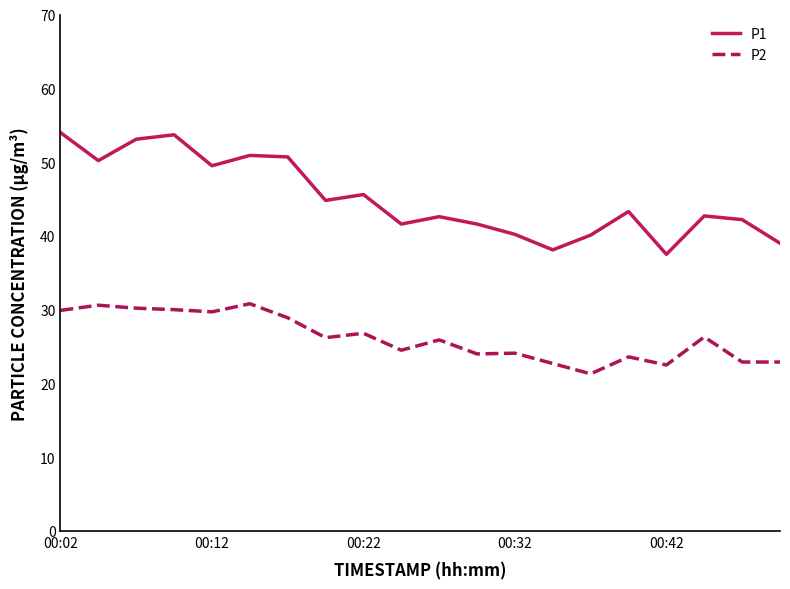

What is the maximum value shown in the chart?

54.0